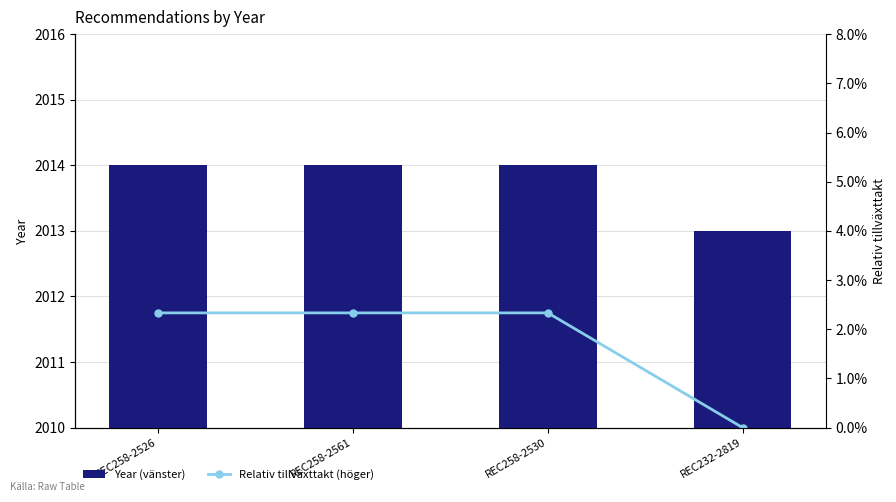

What is the spread (max minus min) of values at REC258-2530?

2014.0